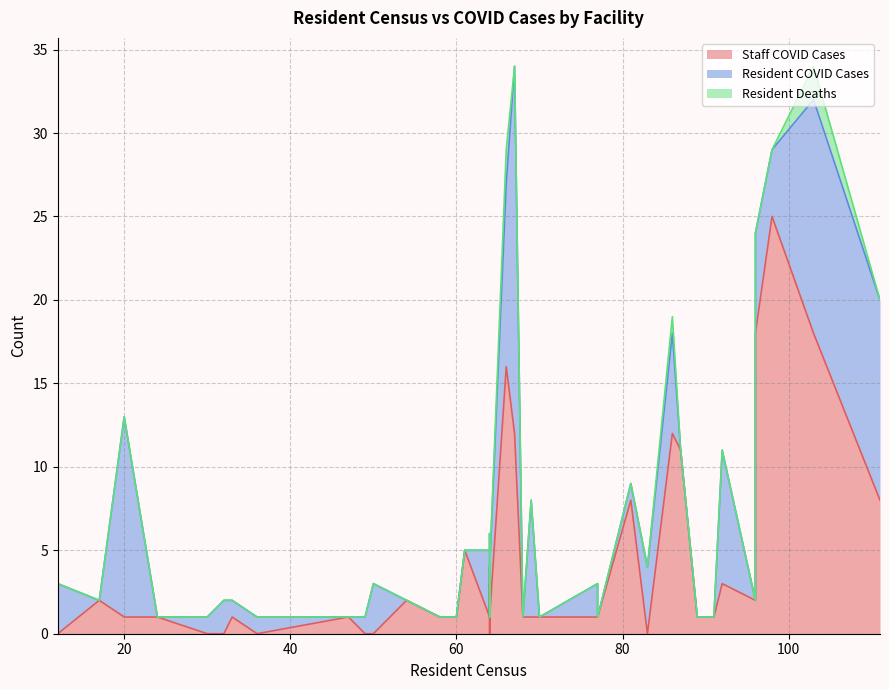

What are all the series names shown in the legend?

Staff COVID Cases, Resident COVID Cases, Resident Deaths